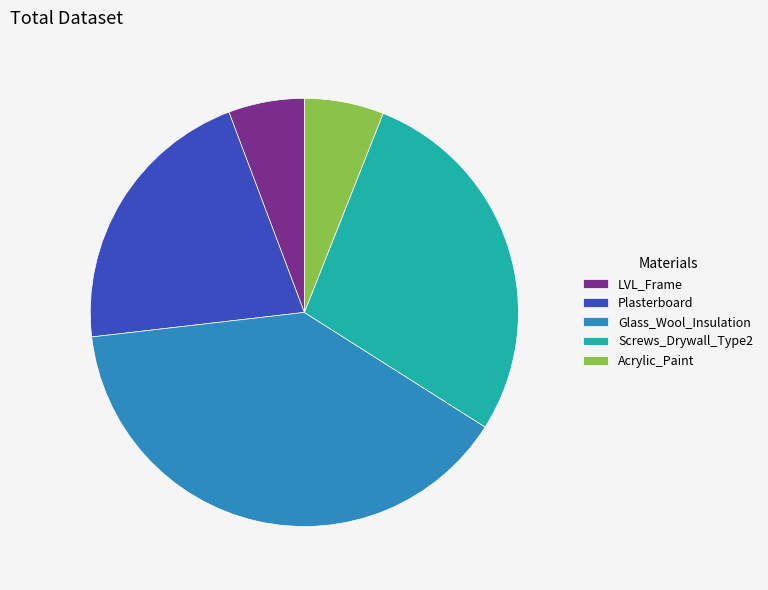

What is the largest slice in the pie chart?

Glass_Wool_Insulation